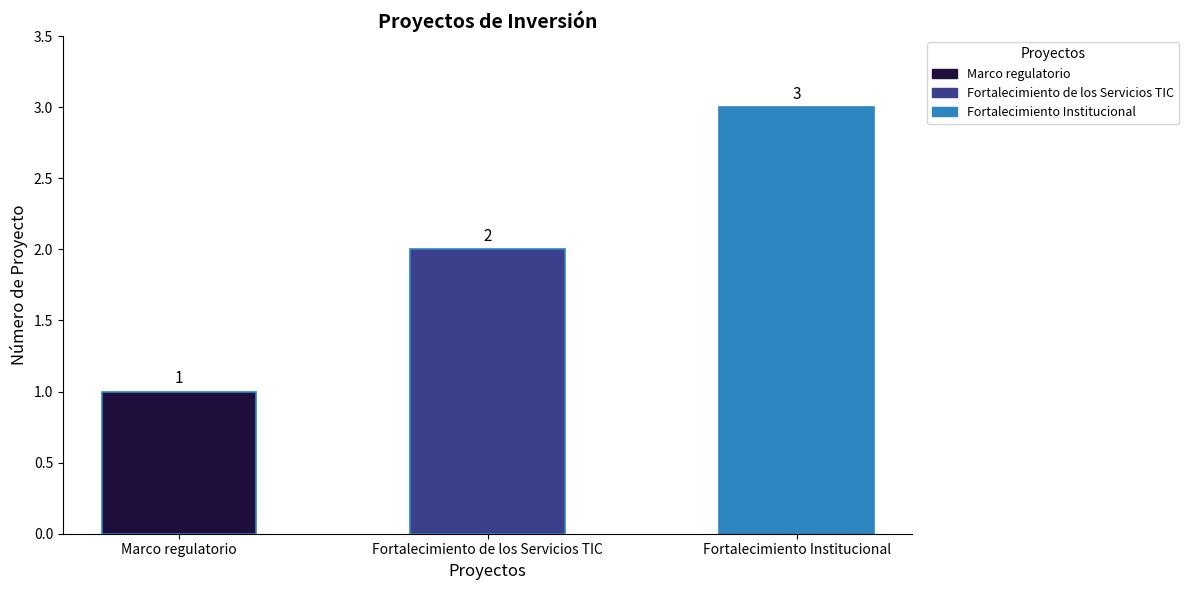

At which label is the value closest to 2?

Fortalecimiento de los Servicios TIC